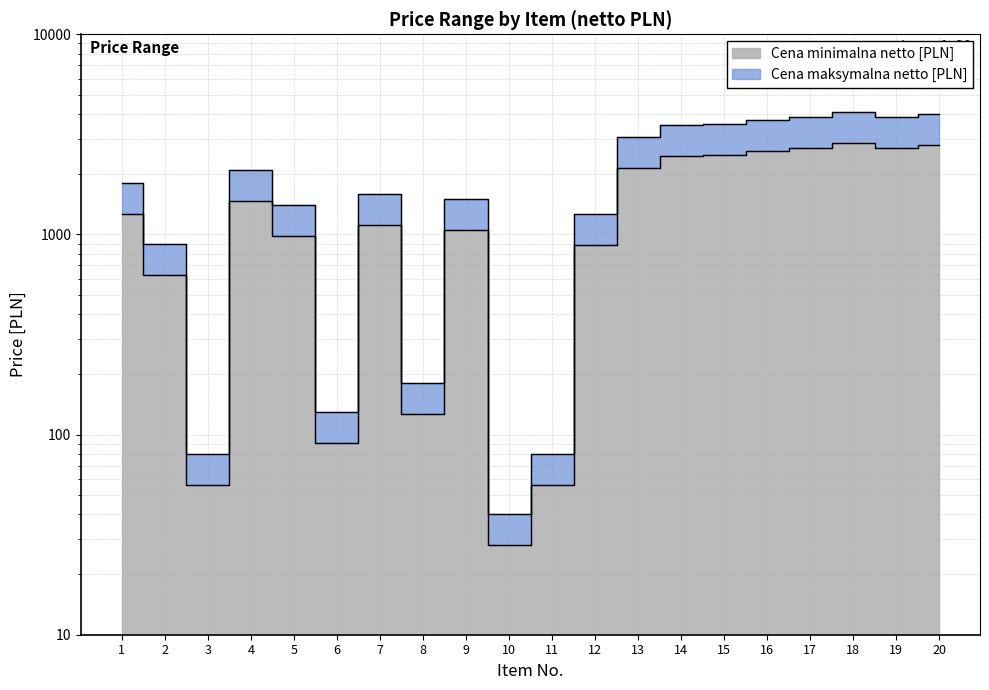

What is the difference between the highest and lowest values at 16?

1116.0